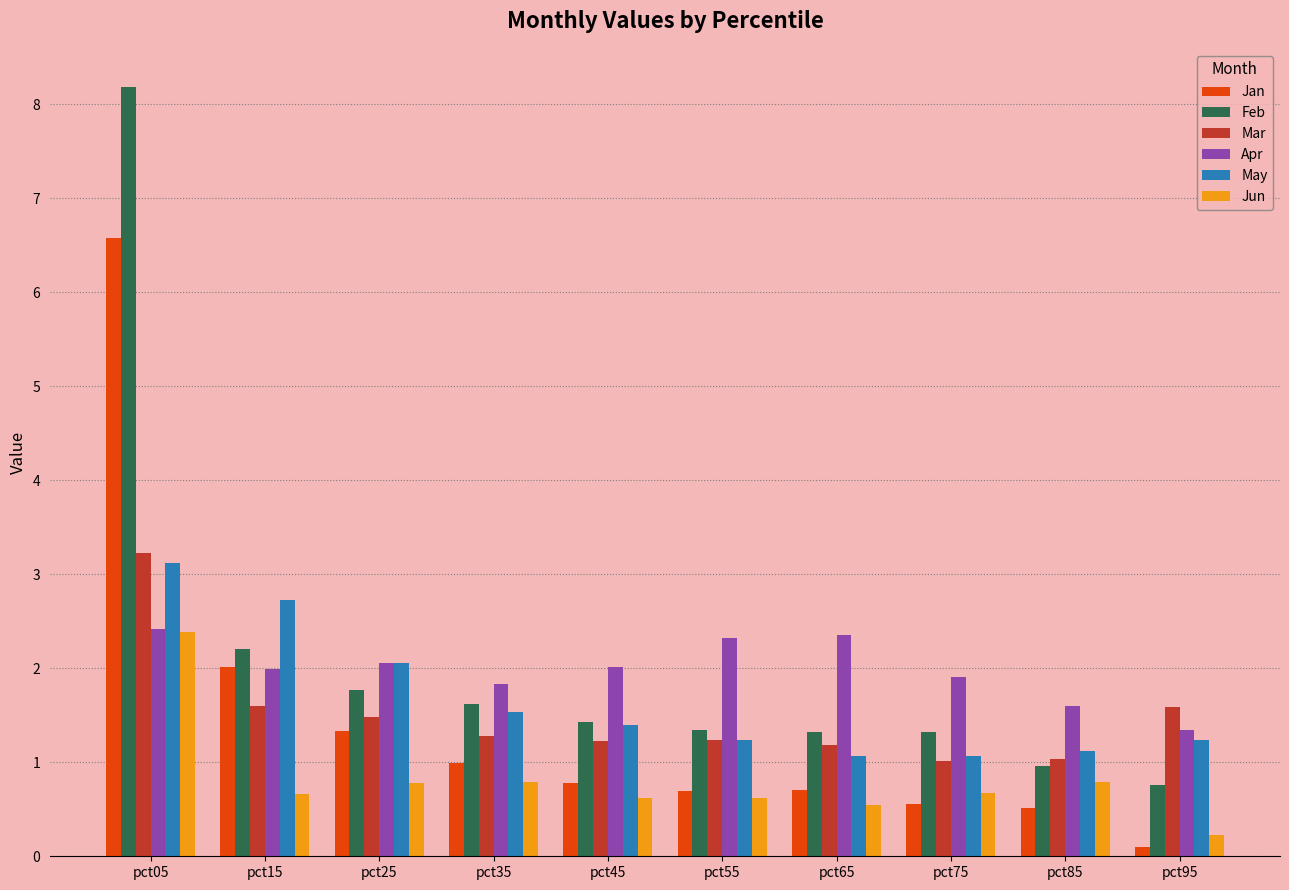

True or false: Mar has a value of 1.2 at pct45.

True